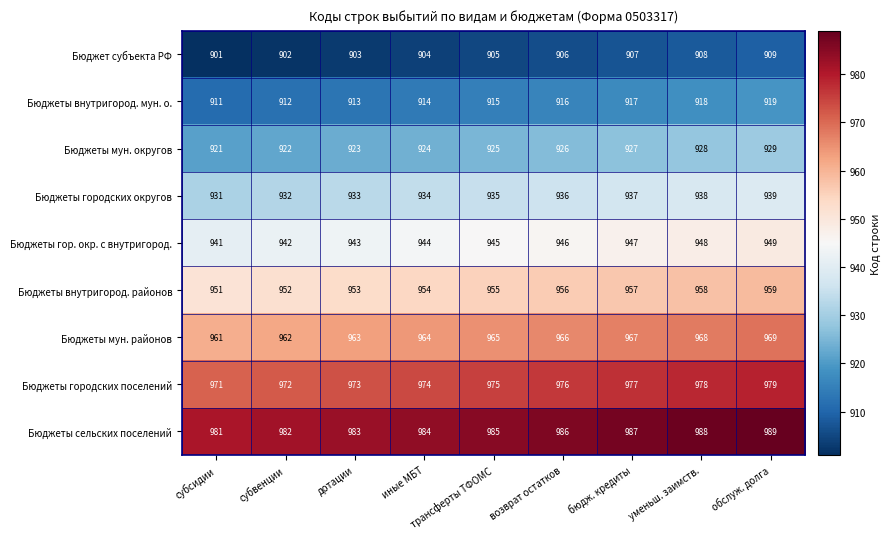

Rank the series at иные МБТ from lowest to highest value.

Бюджет субъекта РФ, Бюджеты внутригород. мун. о., Бюджеты мун. округов, Бюджеты городских округов, Бюджеты гор. окр. с внутригород., Бюджеты внутригород. районов, Бюджеты мун. районов, Бюджеты городских поселений, Бюджеты сельских поселений